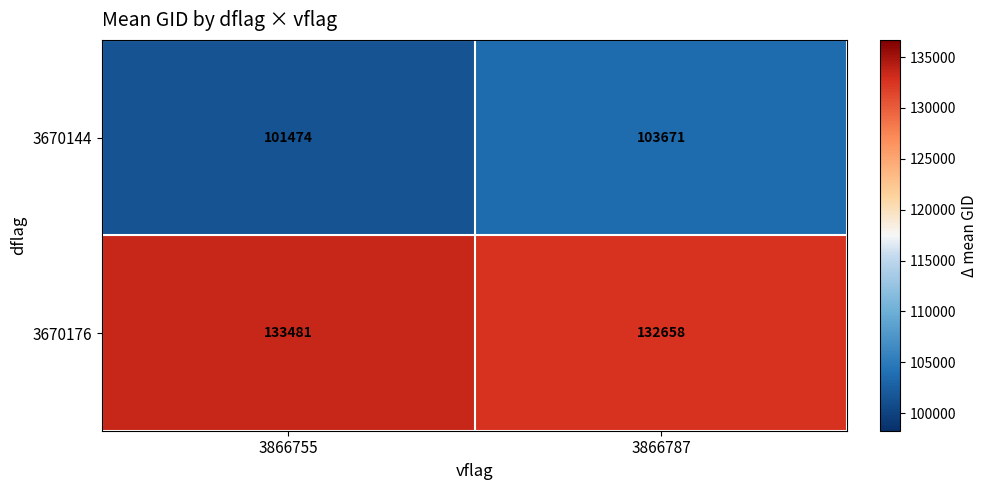

The value of 3670144 at 3866787 is 103671. True or false?

True